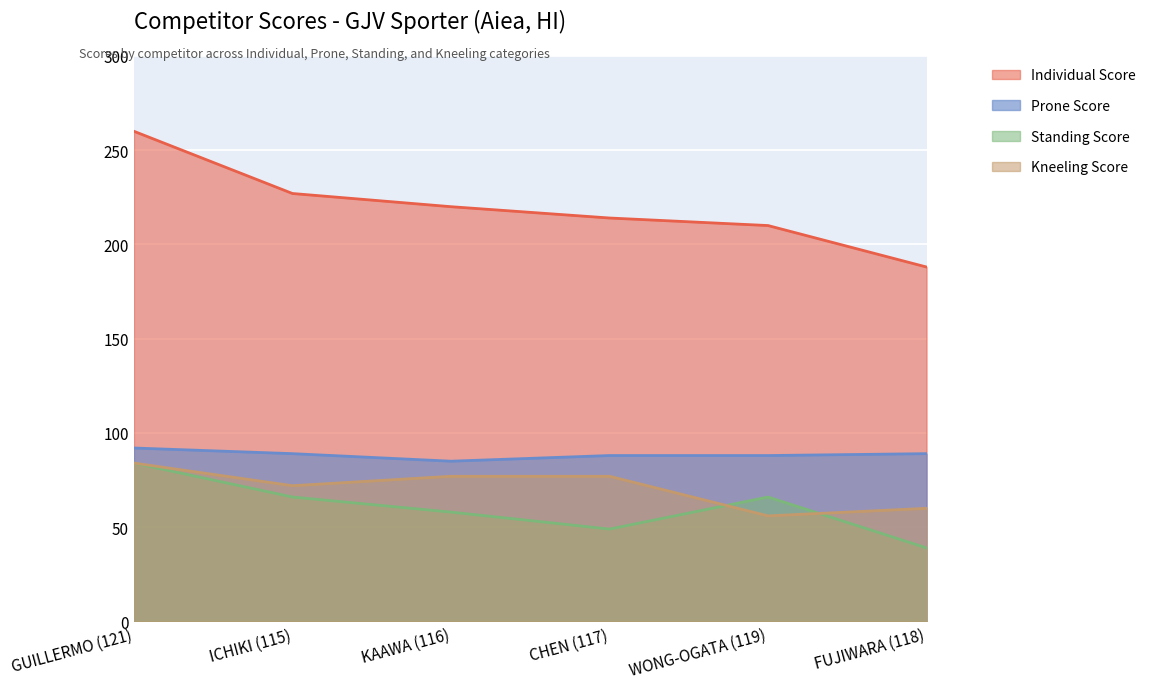

At which category is the sum across all series the highest?

GUILLERMO (121)